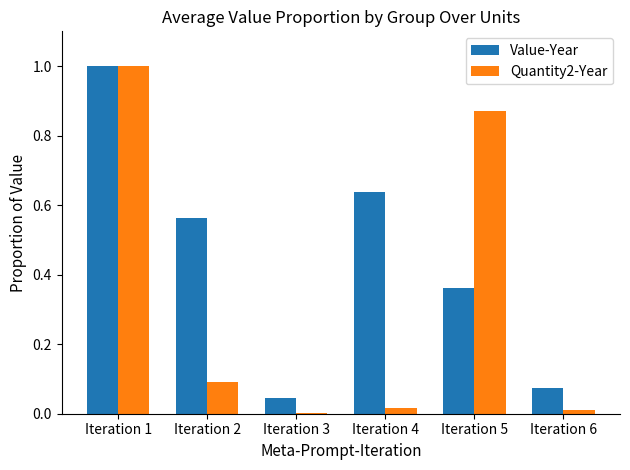

Does the chart contain stacked bars?

No